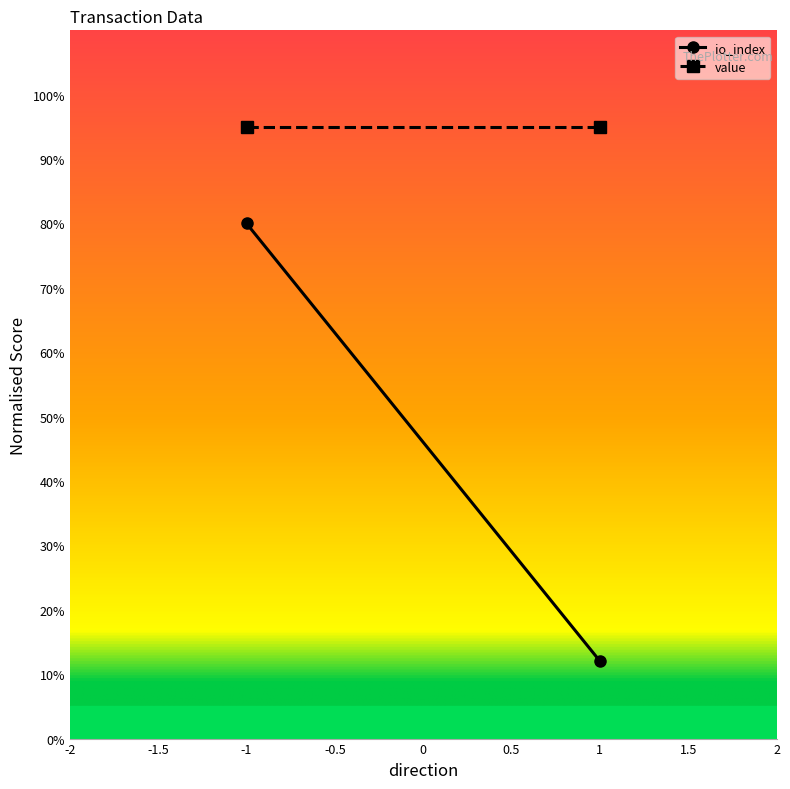

What are all the series names shown in the legend?

io_index, value